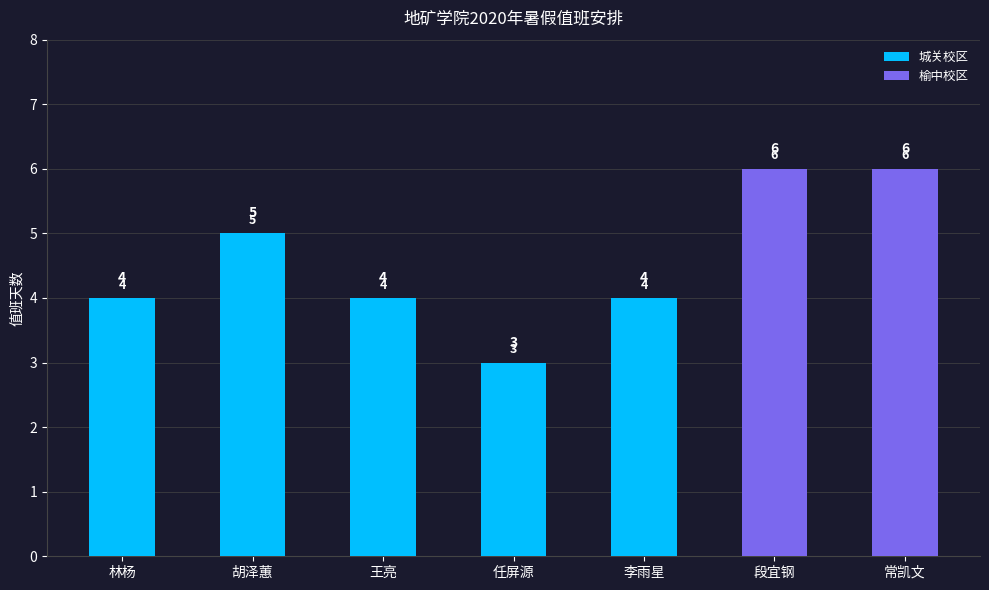

What is the total value across all series at 段宜钢?

6